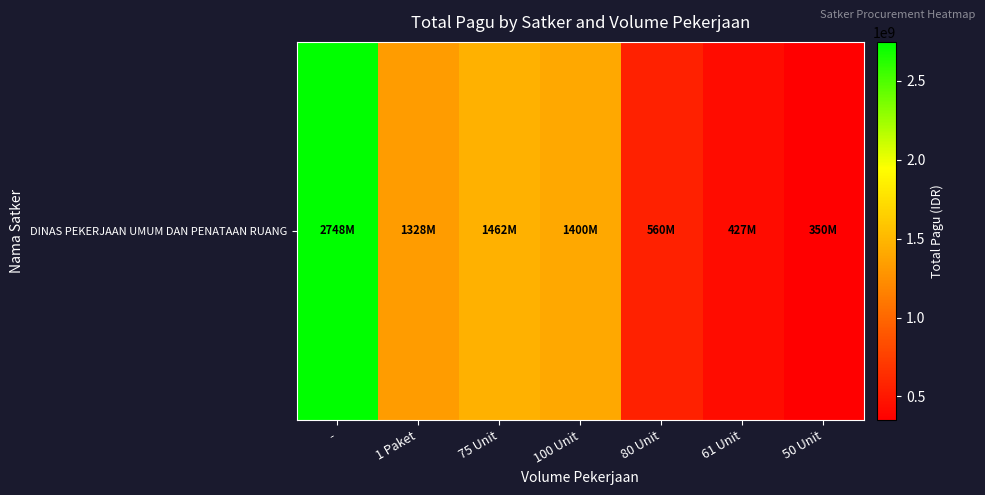

What is the difference between the values at 1 Paket and 61 Unit?

901223000